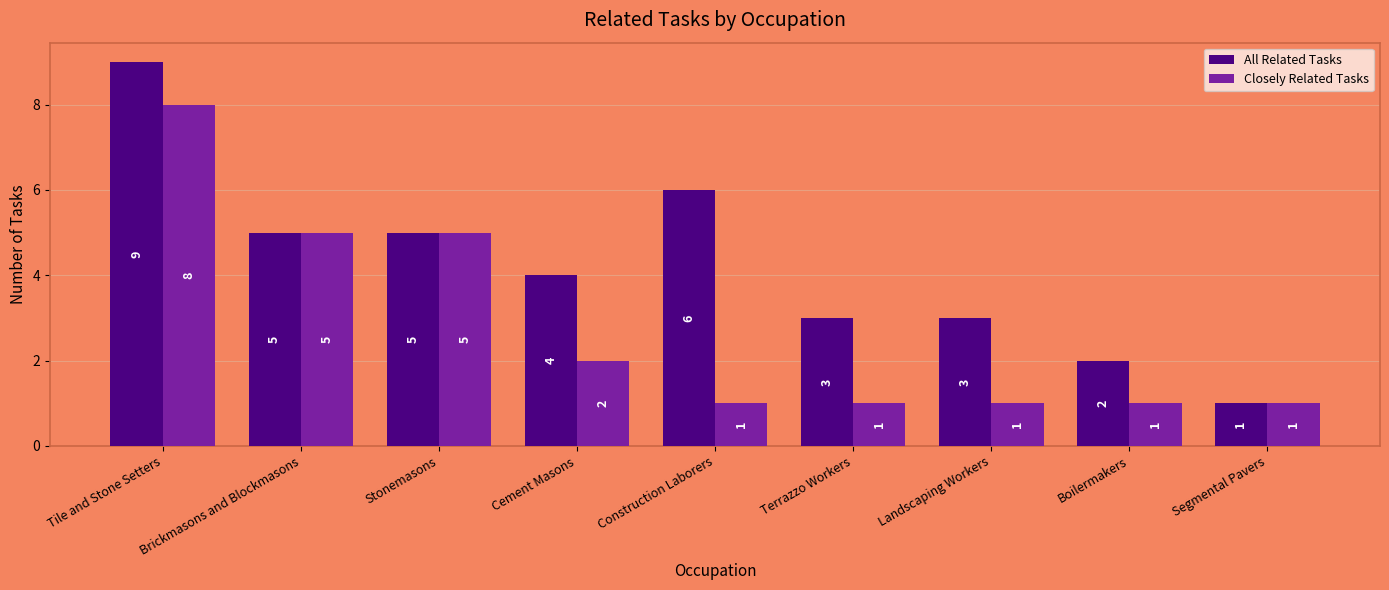

What position from the left is Tile and Stone Setters?

1